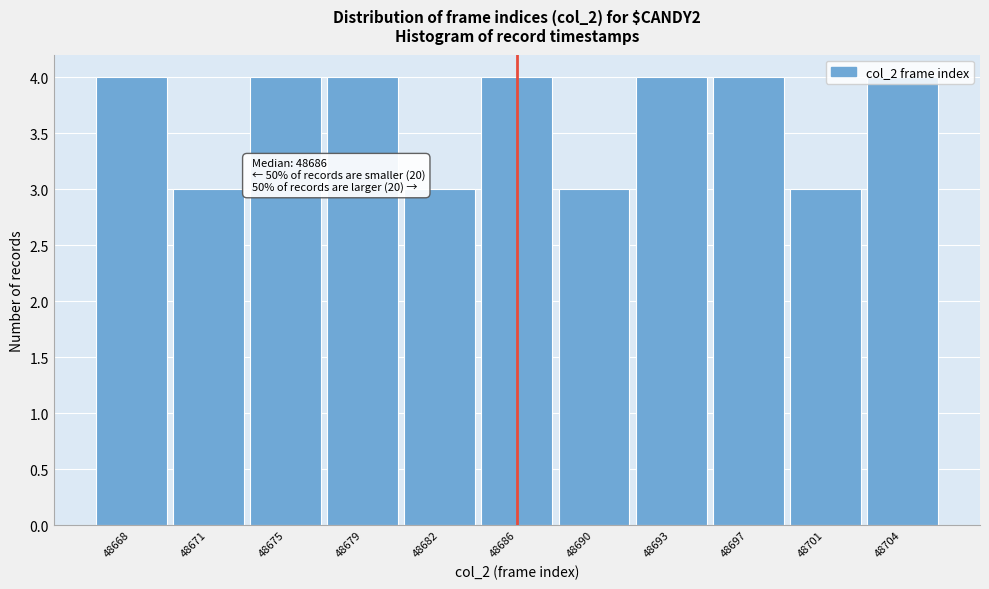

The chart shows a value of 6 at 48668. True or false?

False